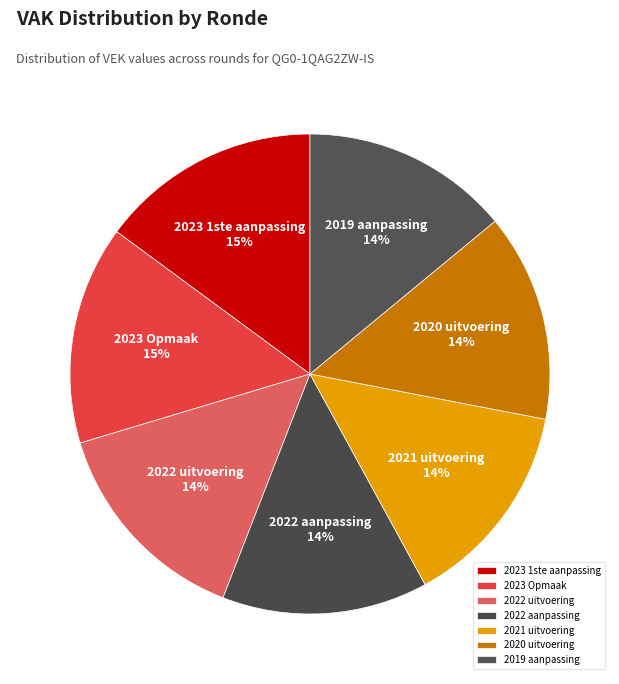

To the nearest percent, what percentage of the pie is 2021 uitvoering?

14%